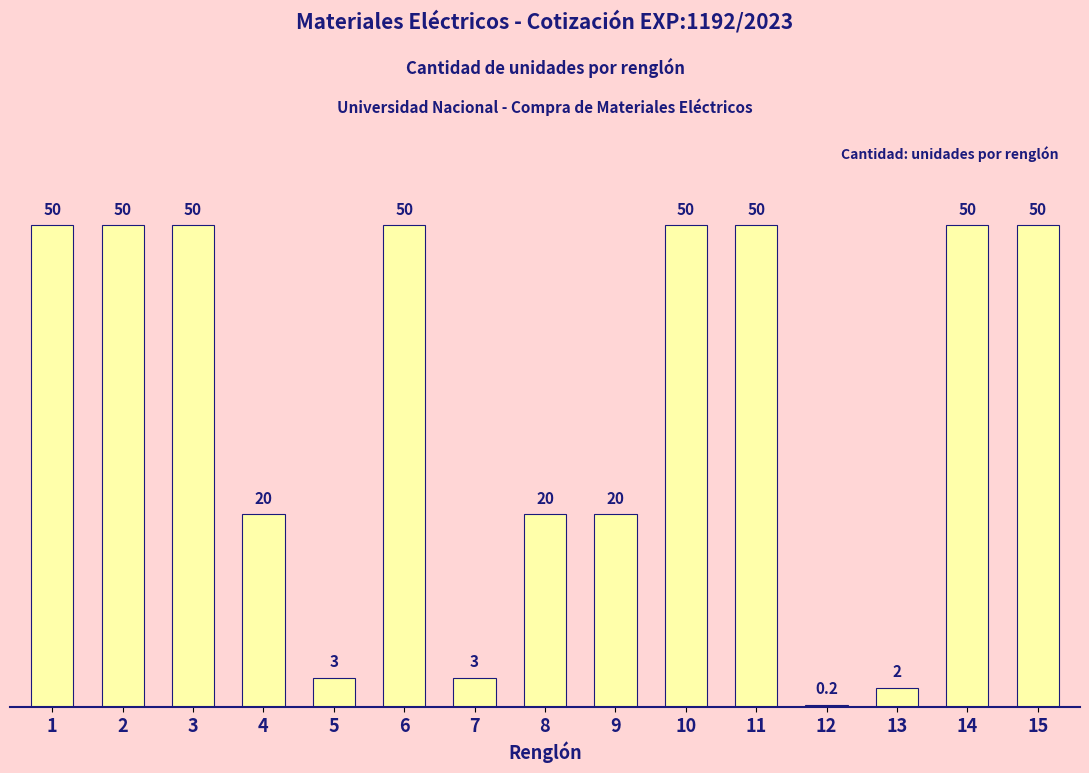

Is it true that the value at 1 is 50.0?

True